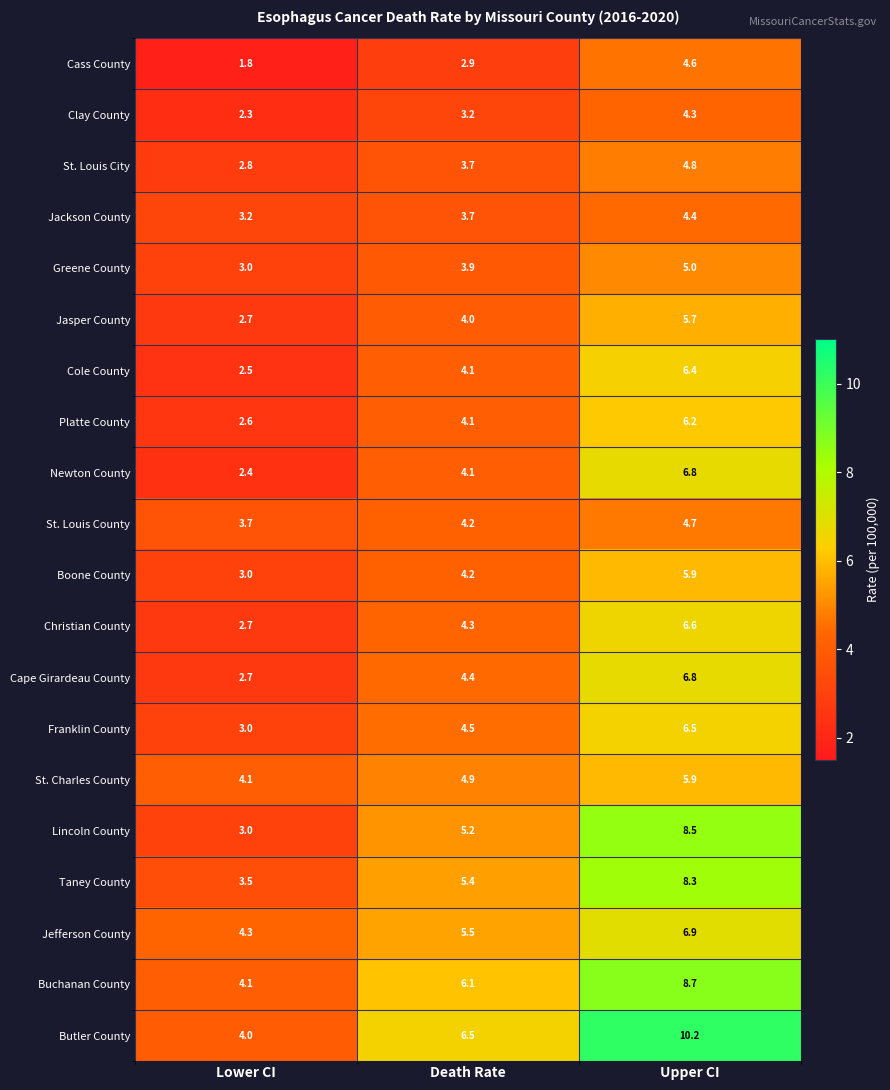

How many data points in Cass County are less than 2?

1